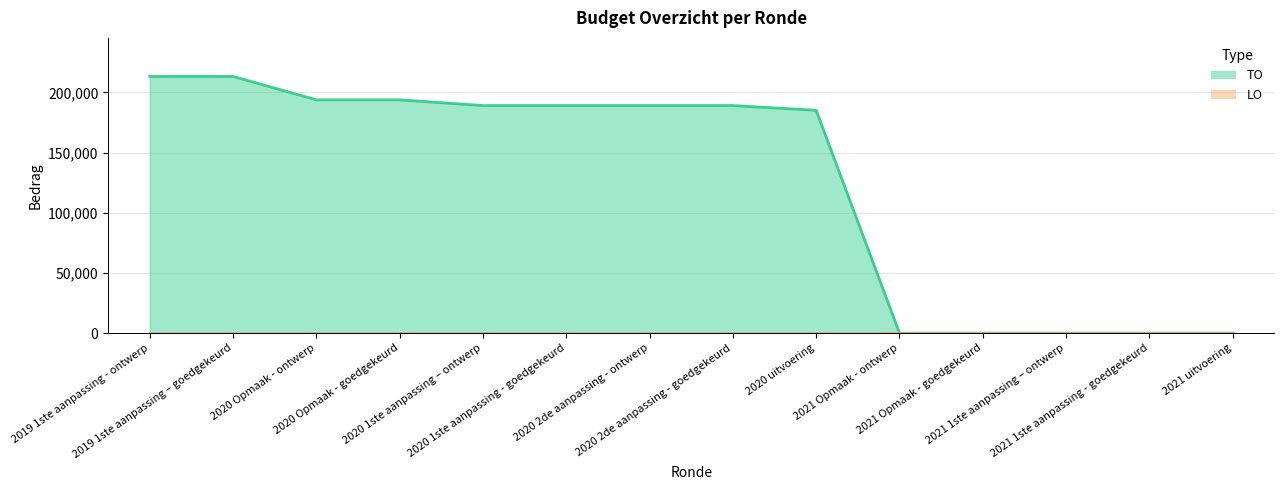

Reading left to right, extract all data points from this chart.

2019 1ste aanpassing - ontwerp=213381	2019 1ste aanpassing – goedgekeurd=213381	2020 Opmaak - ontwerp=193907	2020 Opmaak - goedgekeurd=193907	2020 1ste aanpassing – ontwerp=189152	2020 1ste aanpassing - goedgekeurd=189152	2020 2de aanpassing - ontwerp=189152	2020 2de aanpassing - goedgekeurd=189152	2020 uitvoering=185198	2021 Opmaak - ontwerp=0	2021 Opmaak - goedgekeurd=0	2021 1ste aanpassing – ontwerp=0	2021 1ste aanpassing - goedgekeurd=0	2021 uitvoering=0